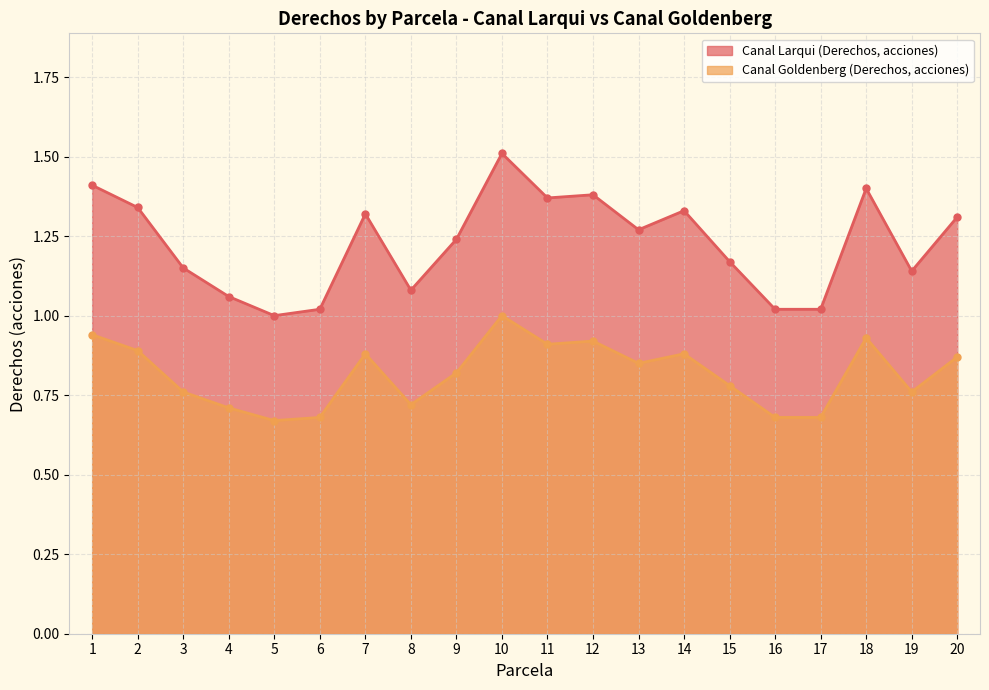

Which series has the widest spread of values?

Canal Larqui (Derechos, acciones)